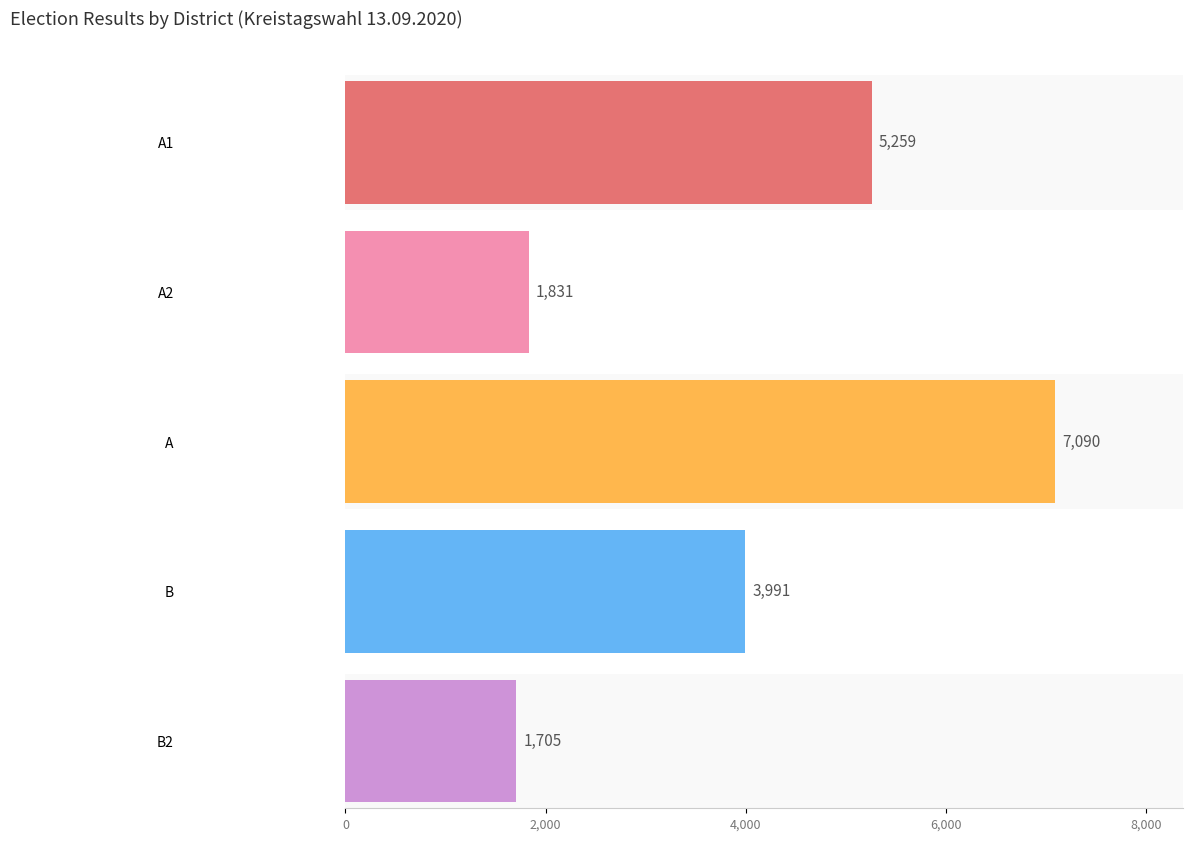

Which series has the largest range (max minus min)?

A1